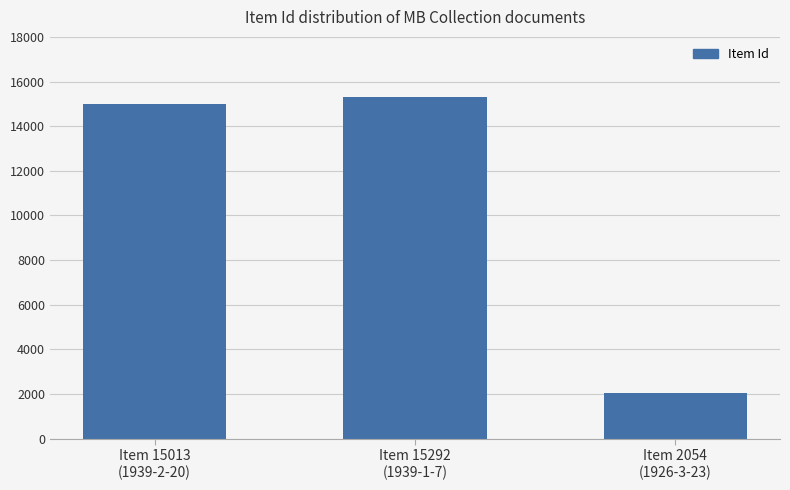

Reading left to right, list all the values displayed in this chart.

Item 15013
(1939-2-20)=15013	Item 15292
(1939-1-7)=15292	Item 2054
(1926-3-23)=2054